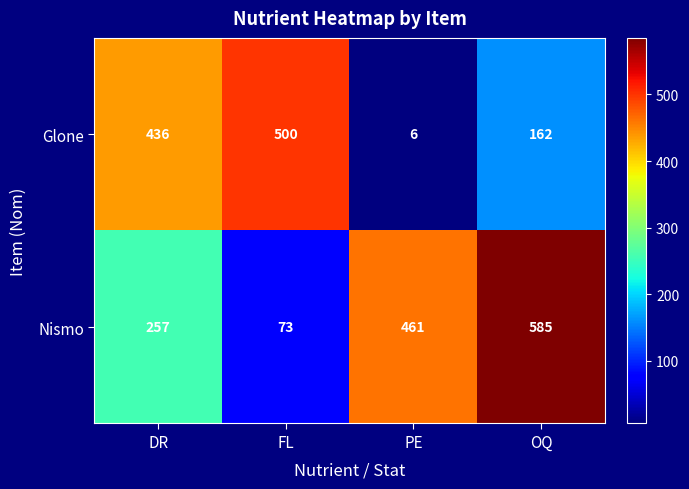

Count the Nismo values in the range 257 to 585.

3